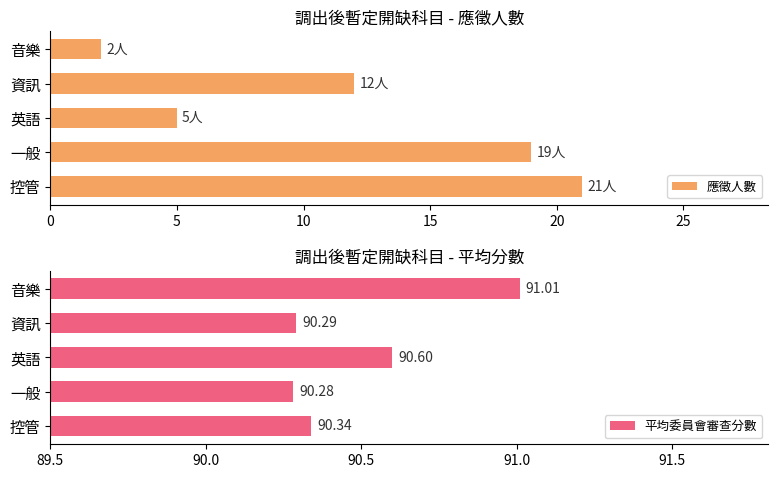

What is the difference between the maximum and minimum values in the 應徵人數 series?

19